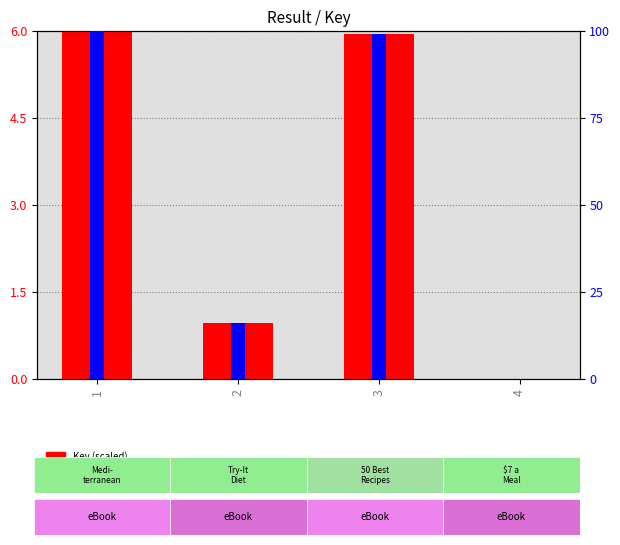

At which category is the sum across all series the highest?

1